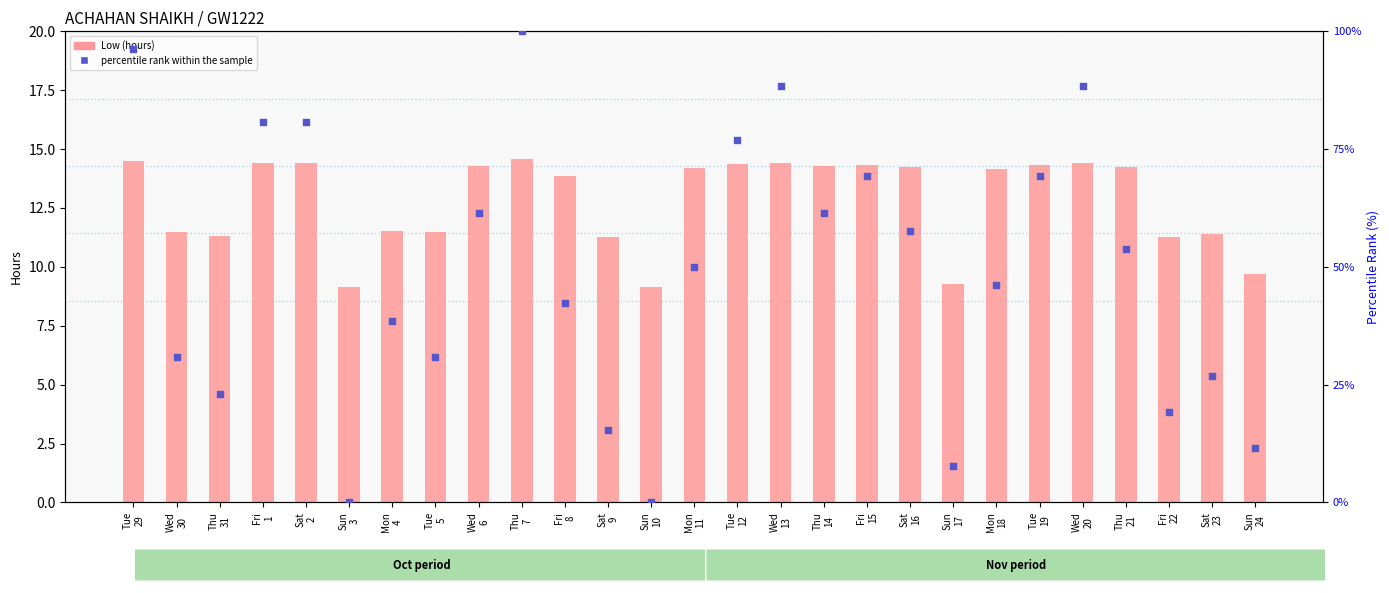

Which series has the largest Y range (max minus min)?

percentile rank within the sample